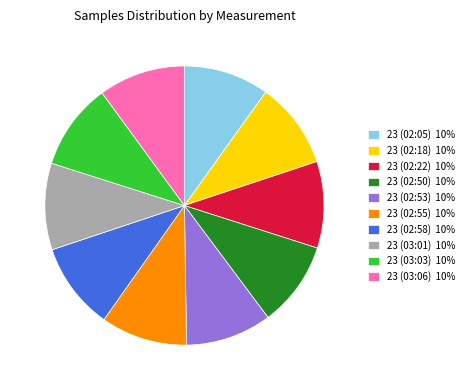

Do 23 (02:55) 10% and 23 (02:22) 10% together represent more than half of the pie?

No